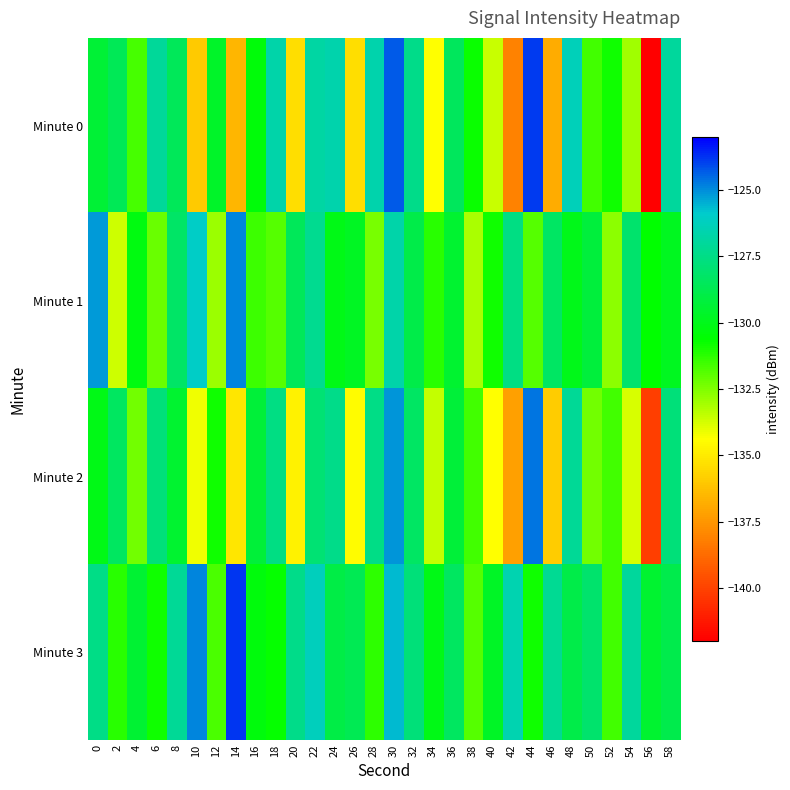

What is the maximum value shown in the chart?

-123.8